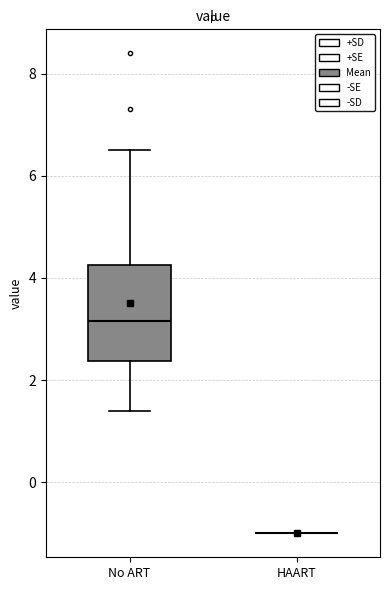

Reading left to right, transcribe this box plot: for each box, give where its median line is, the range the box spans, and where its two whiskers end, as read against the y-axis. The values are not printed on the chart, so give them approximately, as read against the axis.

No ART: median 3.2, box 2.4 to 4.2, whiskers 1.4 to 6.6
HAART: box collapsed to a line at -1.0, whiskers -1.0 to -1.0